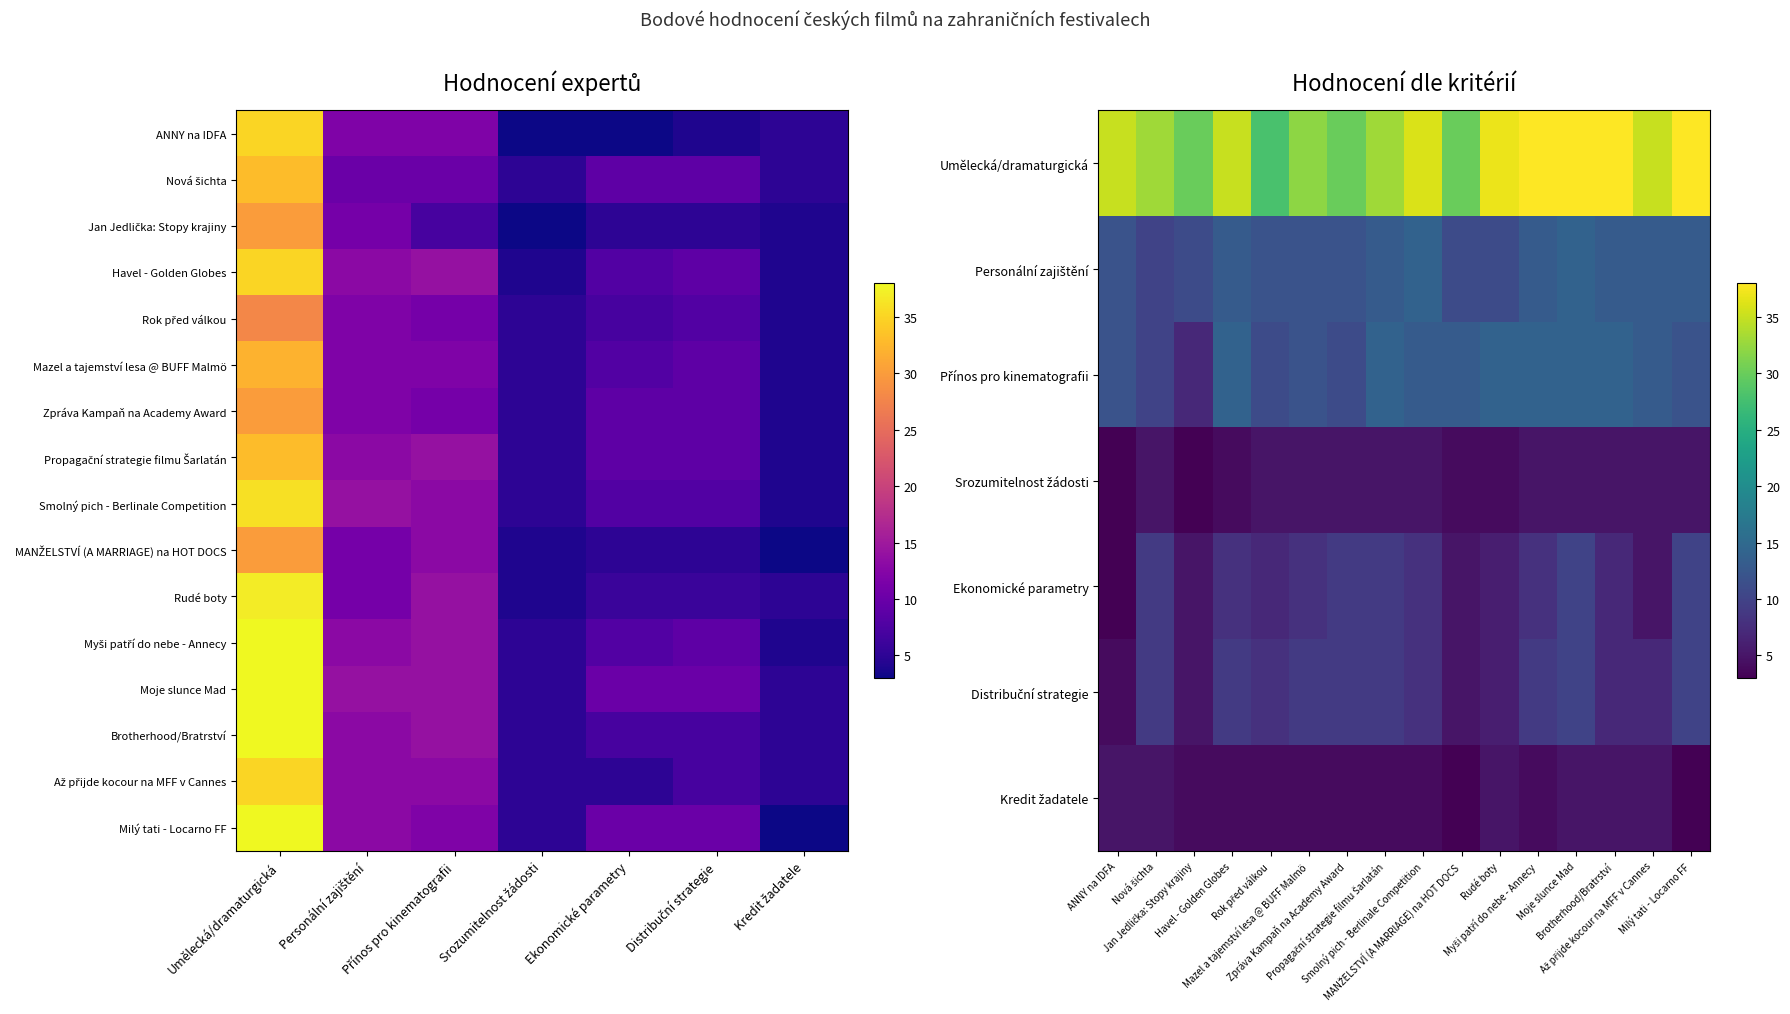

What is the difference between the maximum and minimum values in the Brotherhood/Bratrství series?

33